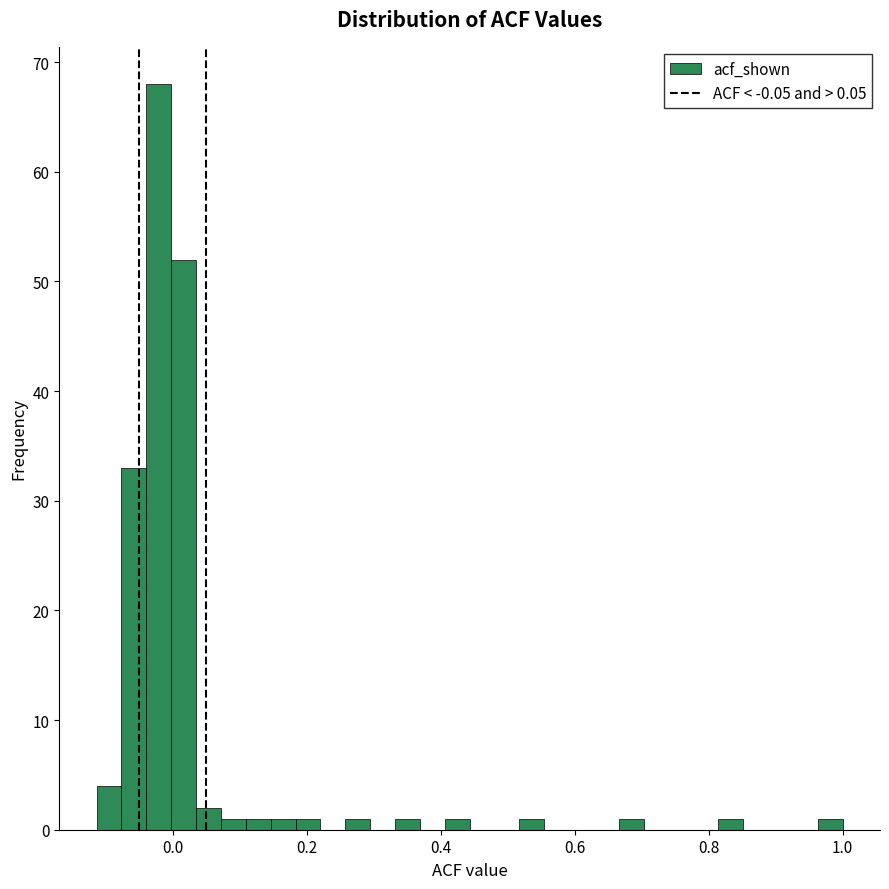

Around what value on the x-axis is the tallest bar? Give the approximate position of its centre, as read against the axis.

-0.02